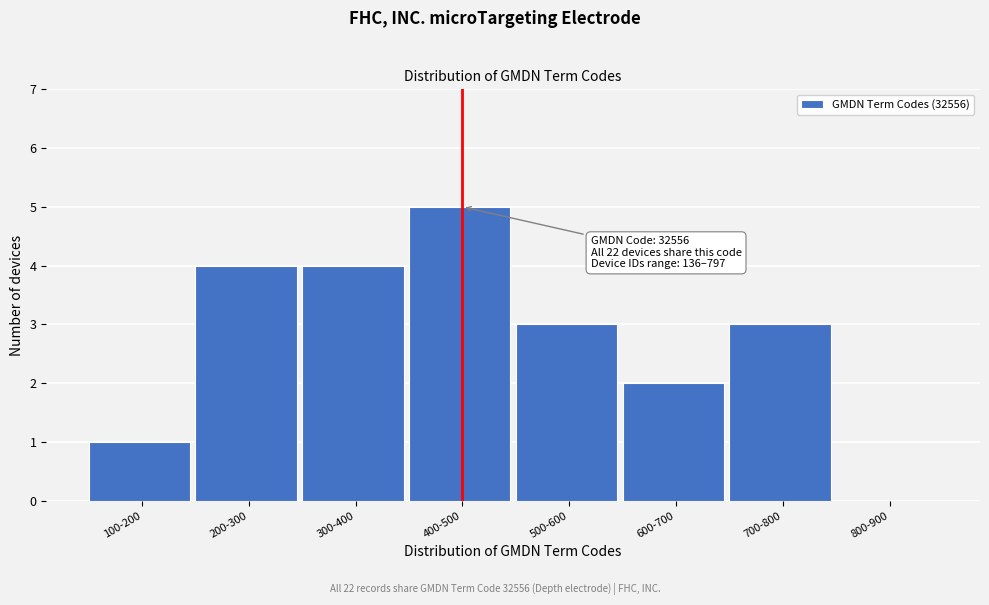

Reading left to right, extract all data points from this chart.

100-200=1	200-300=4	300-400=4	400-500=5	500-600=3	600-700=2	700-800=3	800-900=0